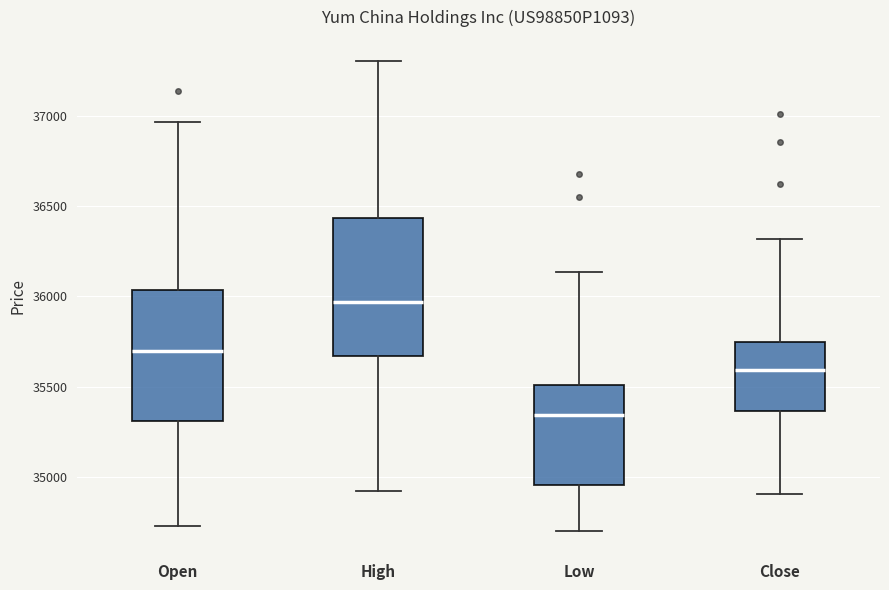

Reading left to right, read every box against the y-axis: the position of its median line, the range the box covers, and the ends of its whiskers. The values are not printed on the chart, so give them approximately, as read against the axis.

Open: median 35700, box 35300 to 36050, whiskers 34750 to 36950
High: median 35950, box 35650 to 36450, whiskers 34900 to 37300
Low: median 35350, box 34950 to 35500, whiskers 34700 to 36150
Close: median 35600, box 35350 to 35750, whiskers 34900 to 36300